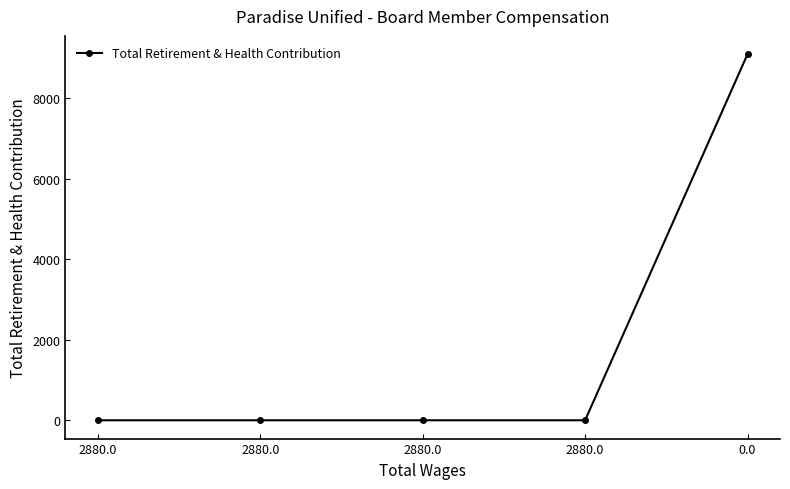

Is it true that the value at 0.0 is 9096?

True